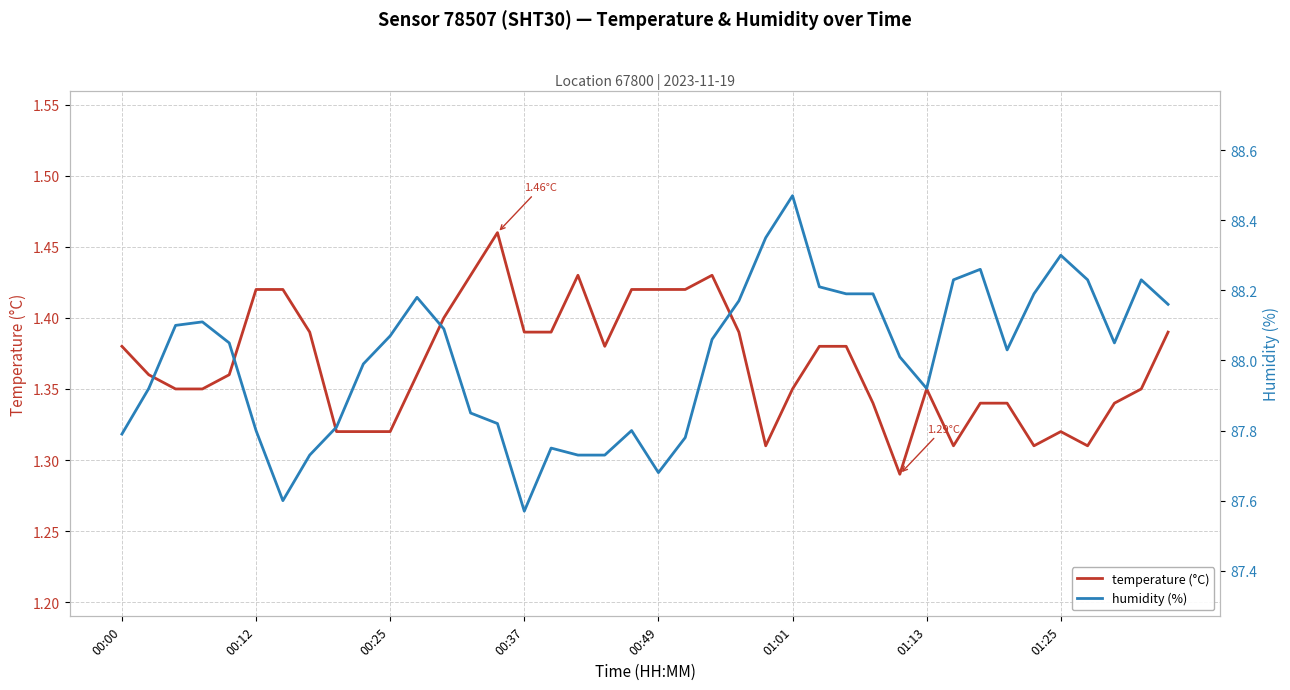

What is the lowest value of the humidity (%) series?

87.6